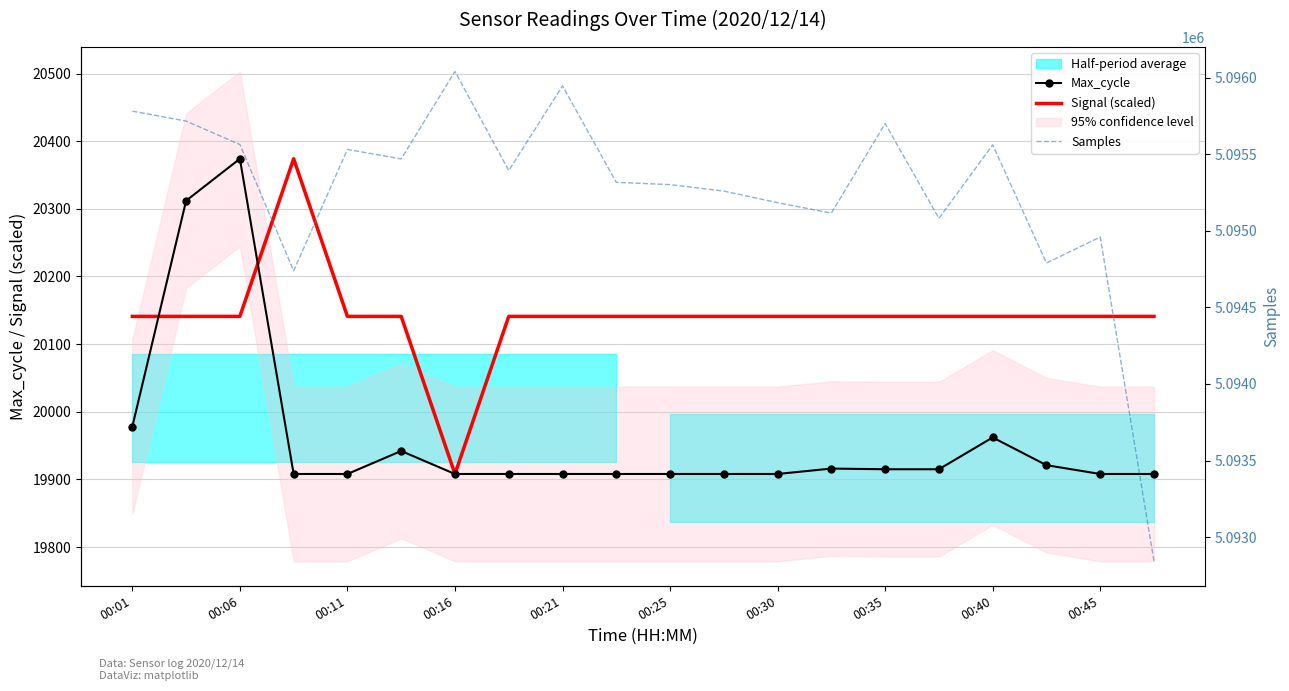

Which series has the widest spread of values?

Samples